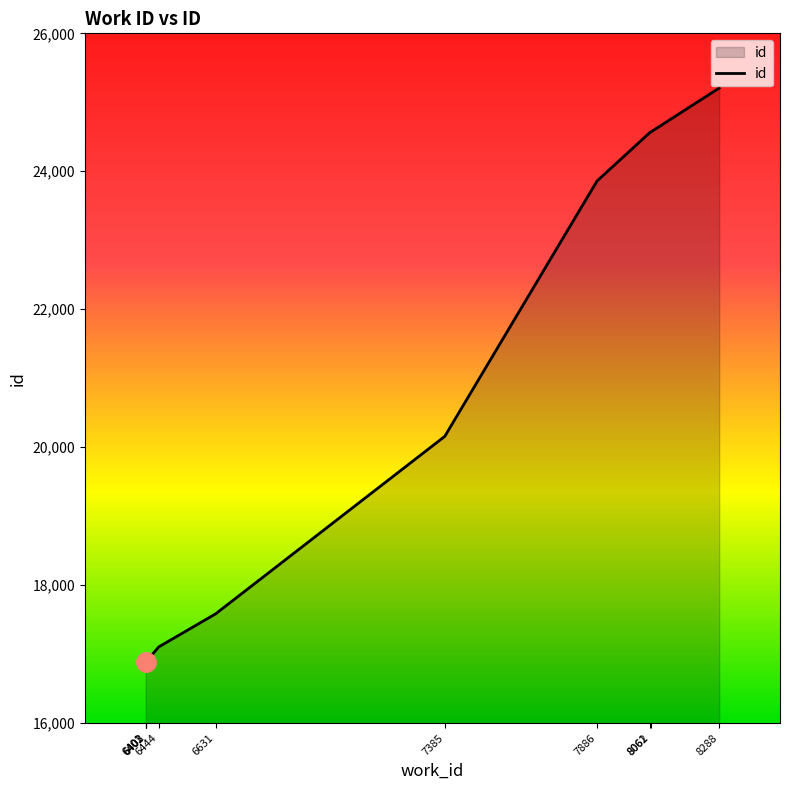

Which has a higher value, 6444 or 6401?

6444